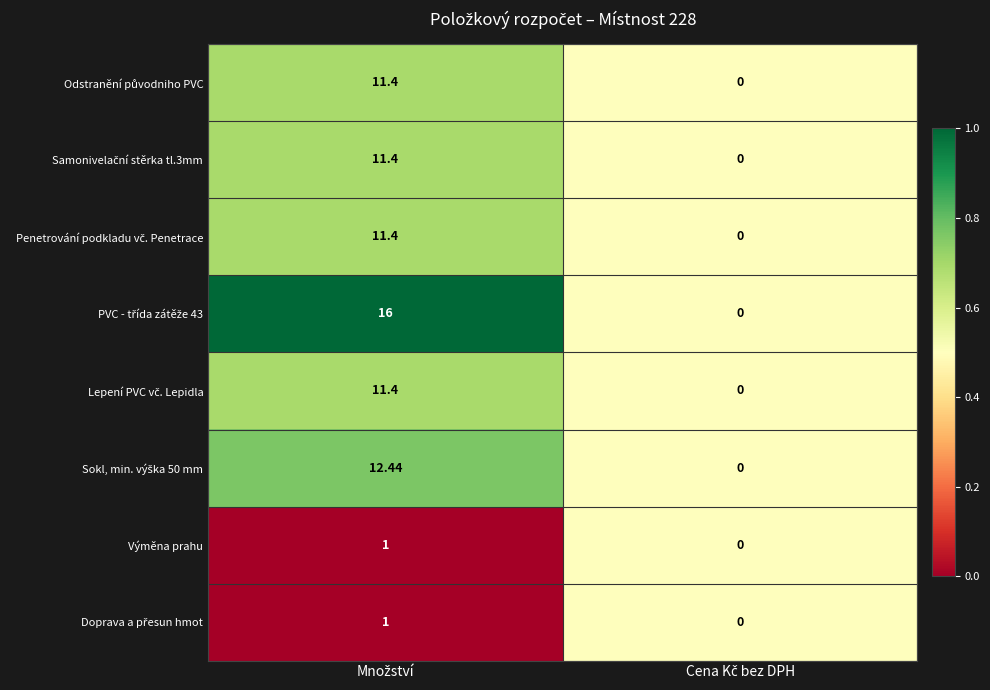

Which series changed the most between Množství and Cena Kč bez DPH?

PVC - třída zátěže 43